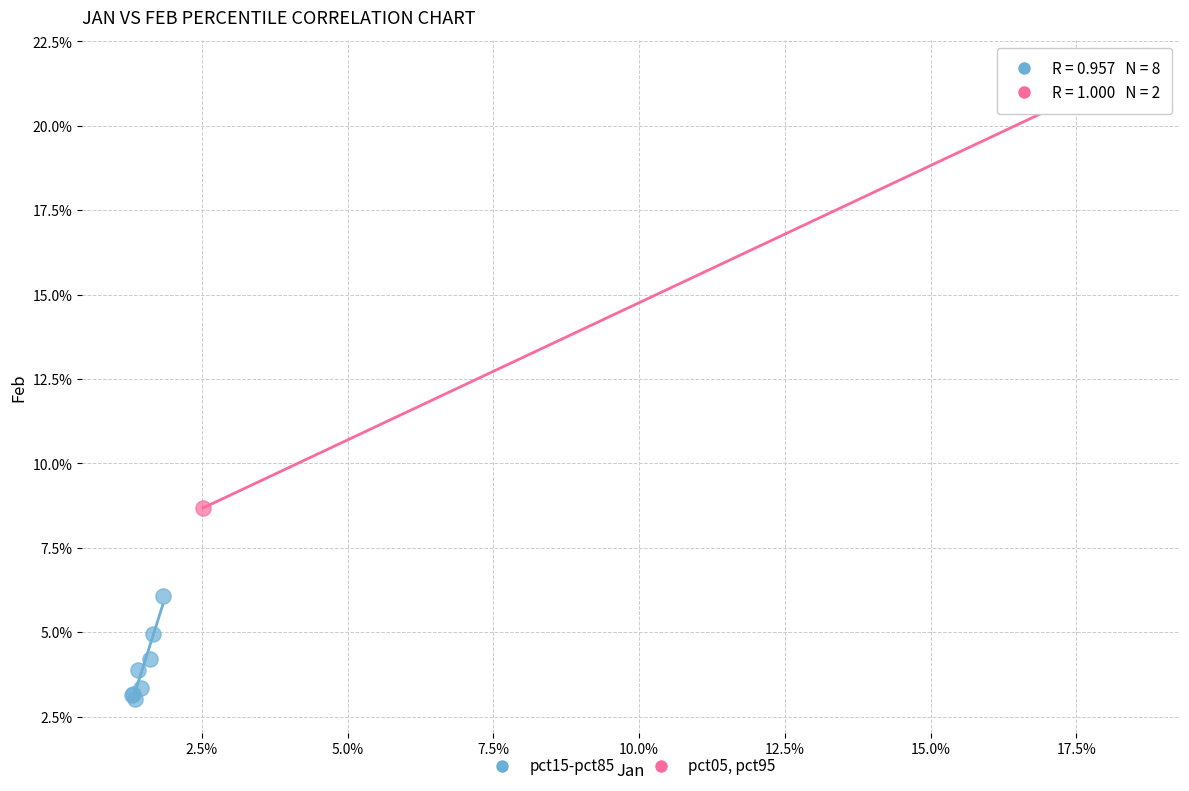

Which series has the largest Y range (max minus min)?

pct05, pct95